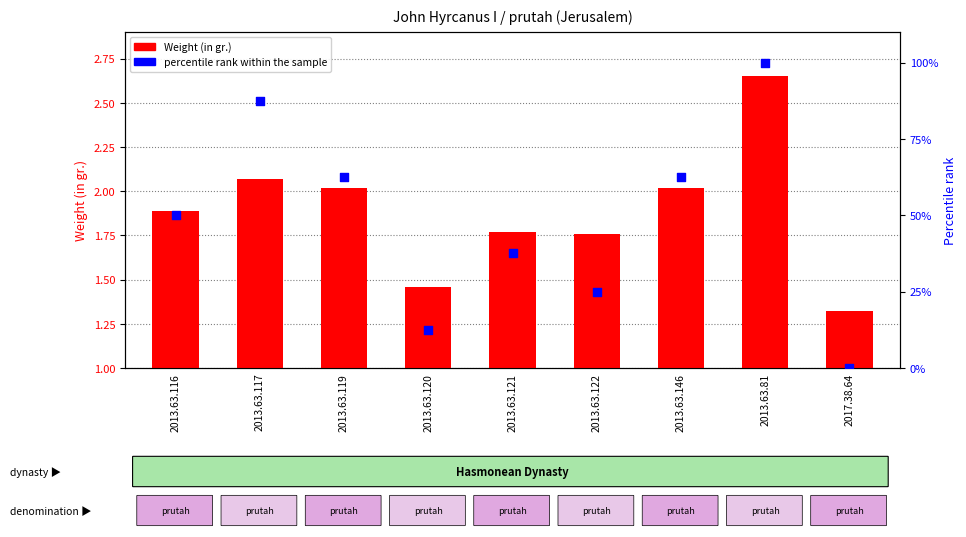

At how many categories does at least one series exceed 3?

8